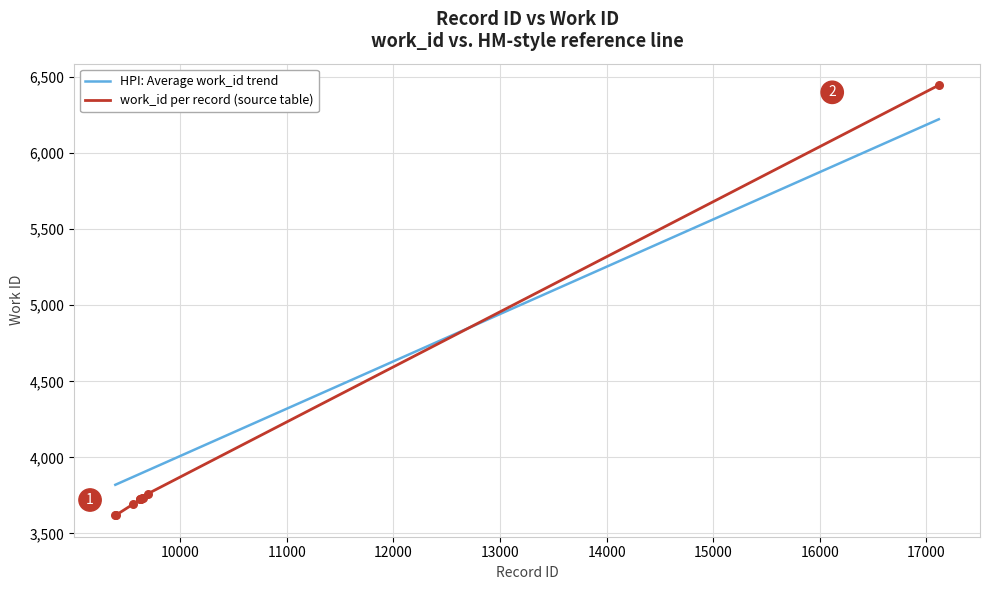

Which series has the largest total across all categories?

HPI: Average work_id trend